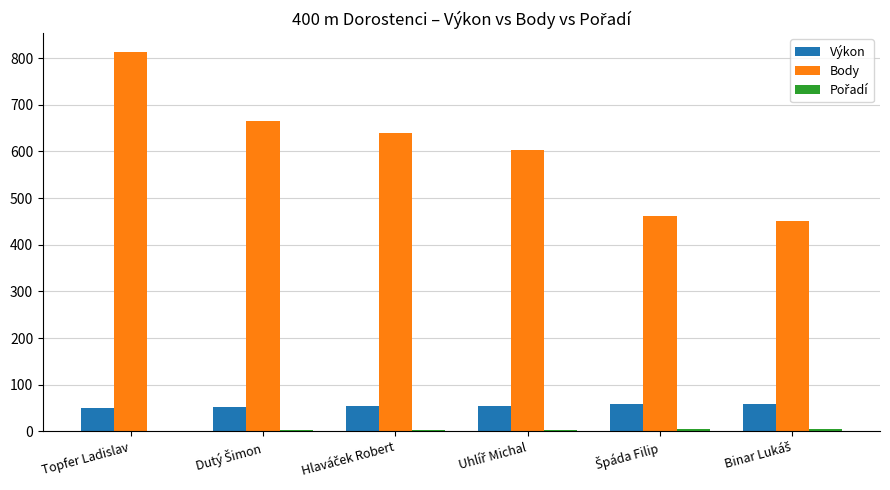

Which series has the largest range (max minus min)?

Body